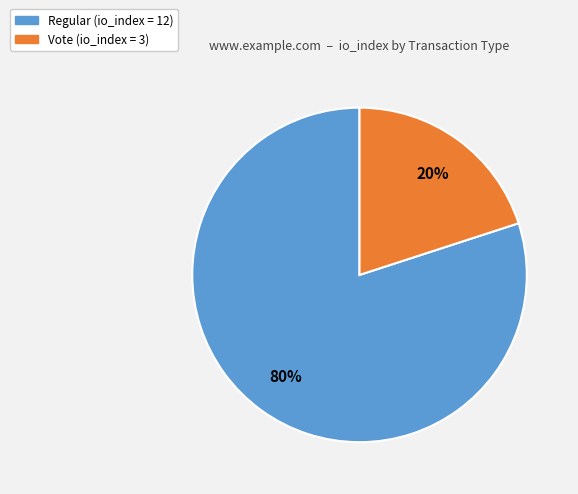

To the nearest percent, what is the difference between the largest and smallest slice percentages?

60%